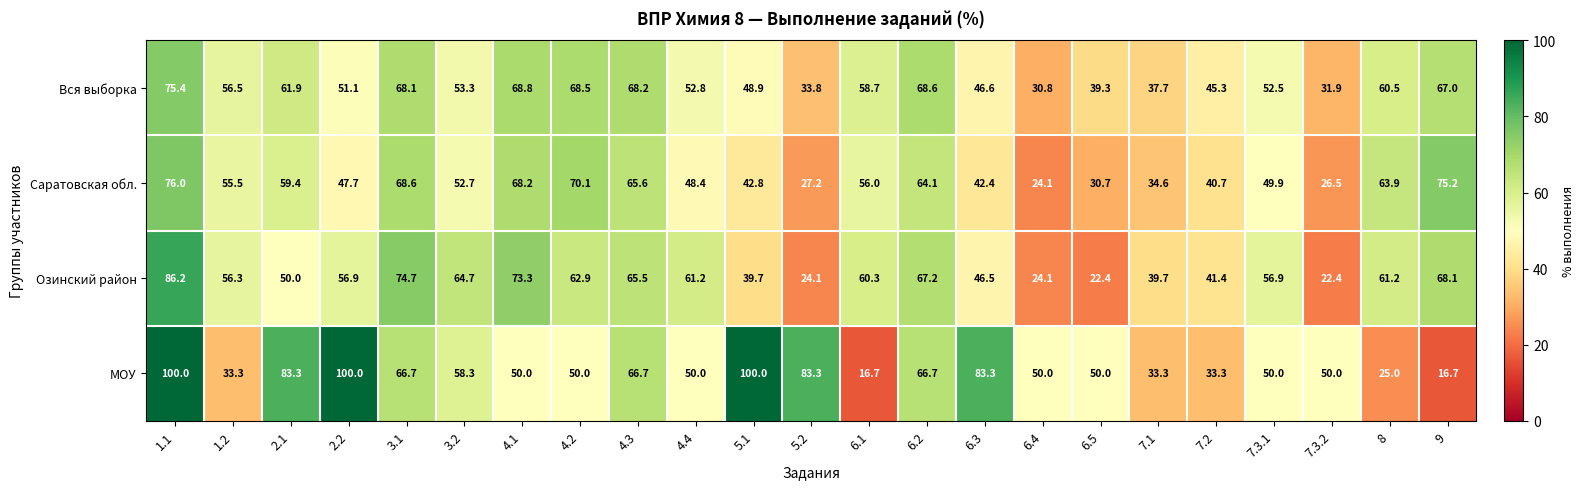

What is the maximum value shown in the chart?

100.0